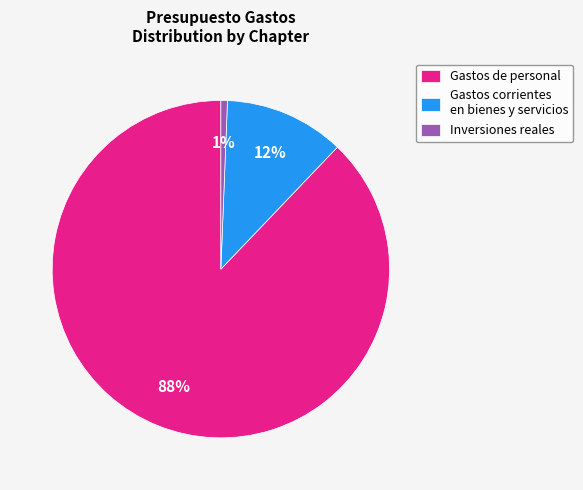

To the nearest percent, what is the difference between the Inversiones reales and Gastos corrientes en bienes y servicios slice percentages?

11%